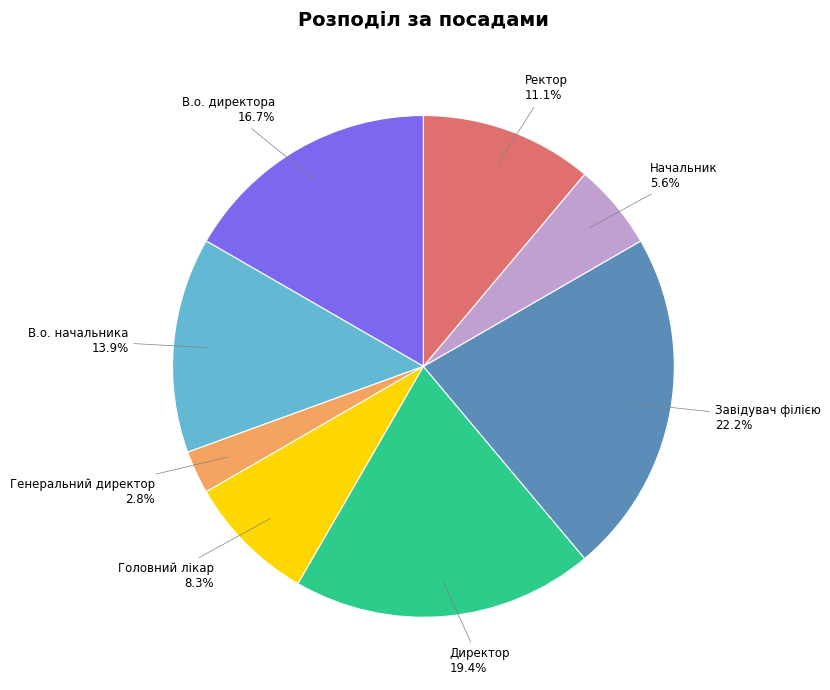

Is Генеральний директор the majority of the pie?

No